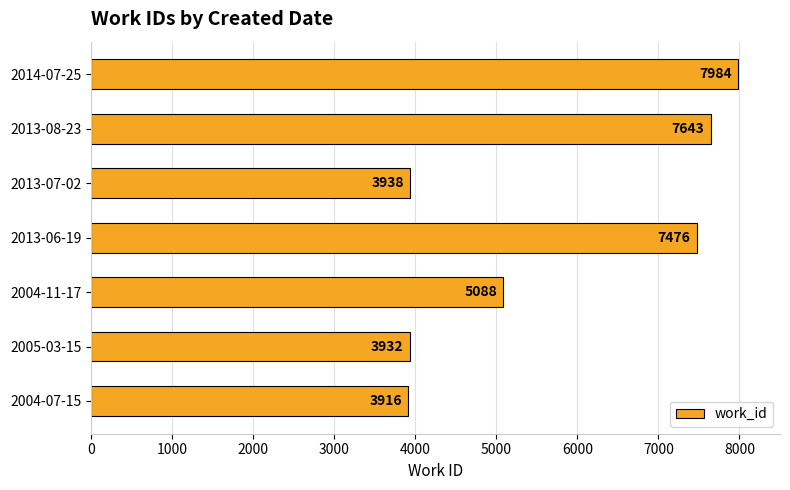

Reading top to bottom, extract all data points from this chart.

7984	7643	3938	7476	5088	3932	3916